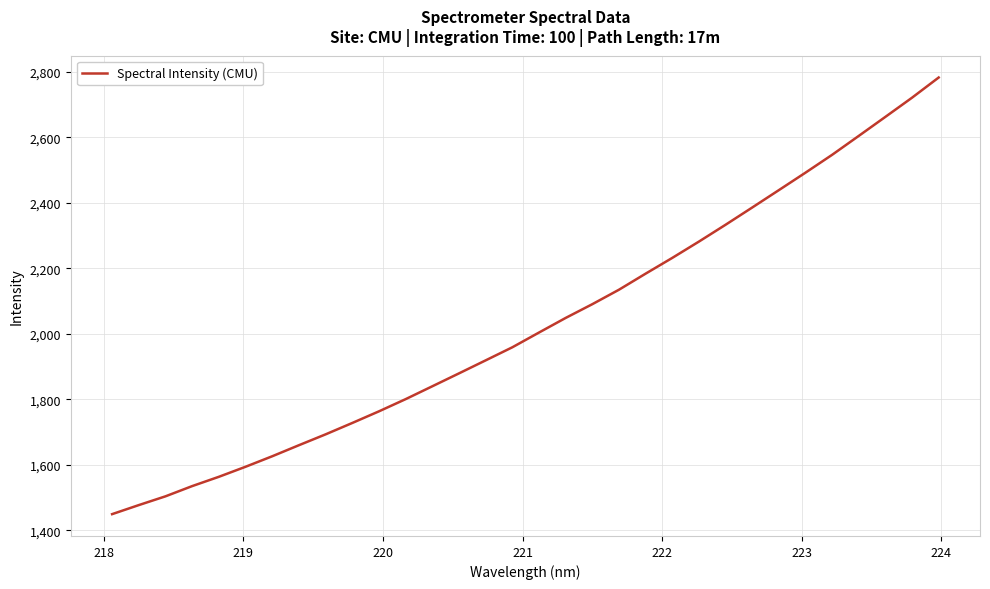

What is the difference between the maximum and minimum values?

1334.1